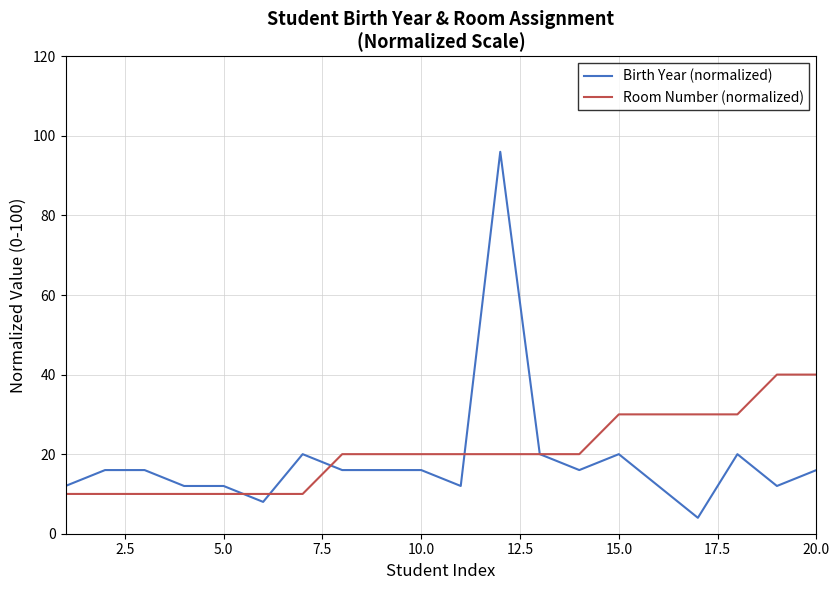

Rank the series by their maximum value, from highest to lowest.

Birth Year (normalized), Room Number (normalized)